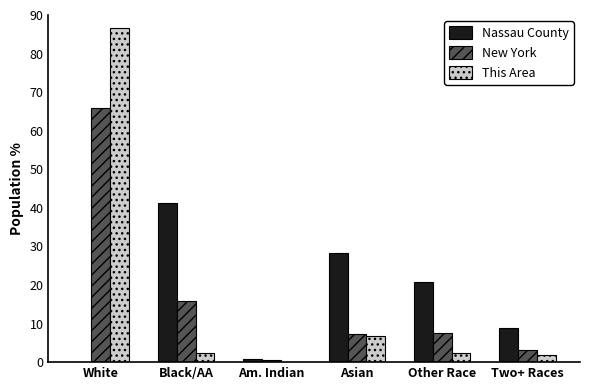

What is the approximate value of This Area at Other Race?

2.3